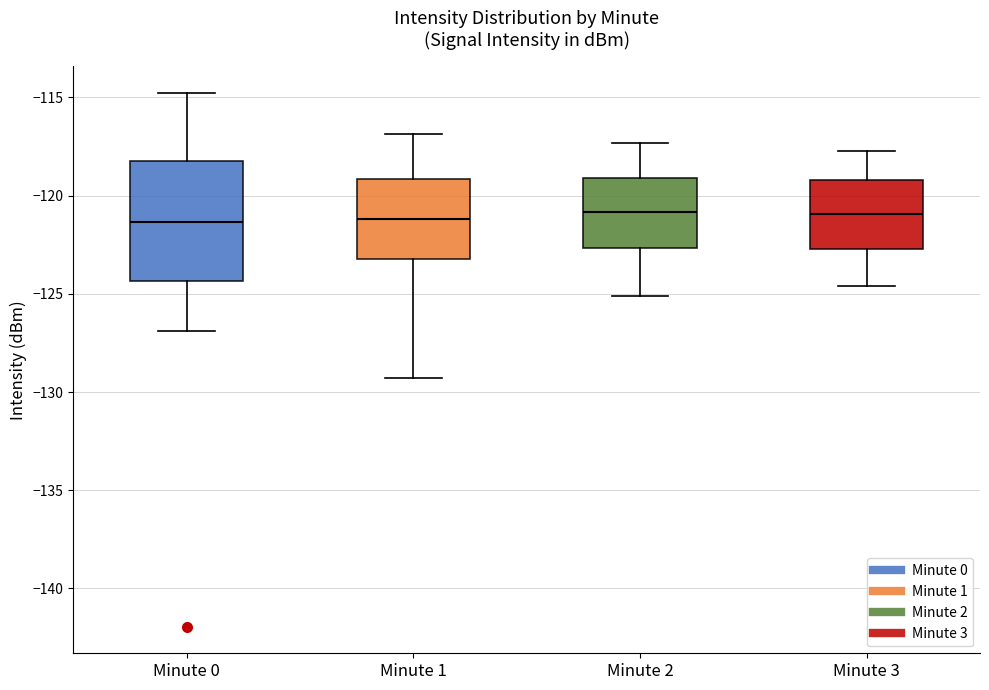

Which box is the tallest, from its lower edge to its upper edge?

Minute 0